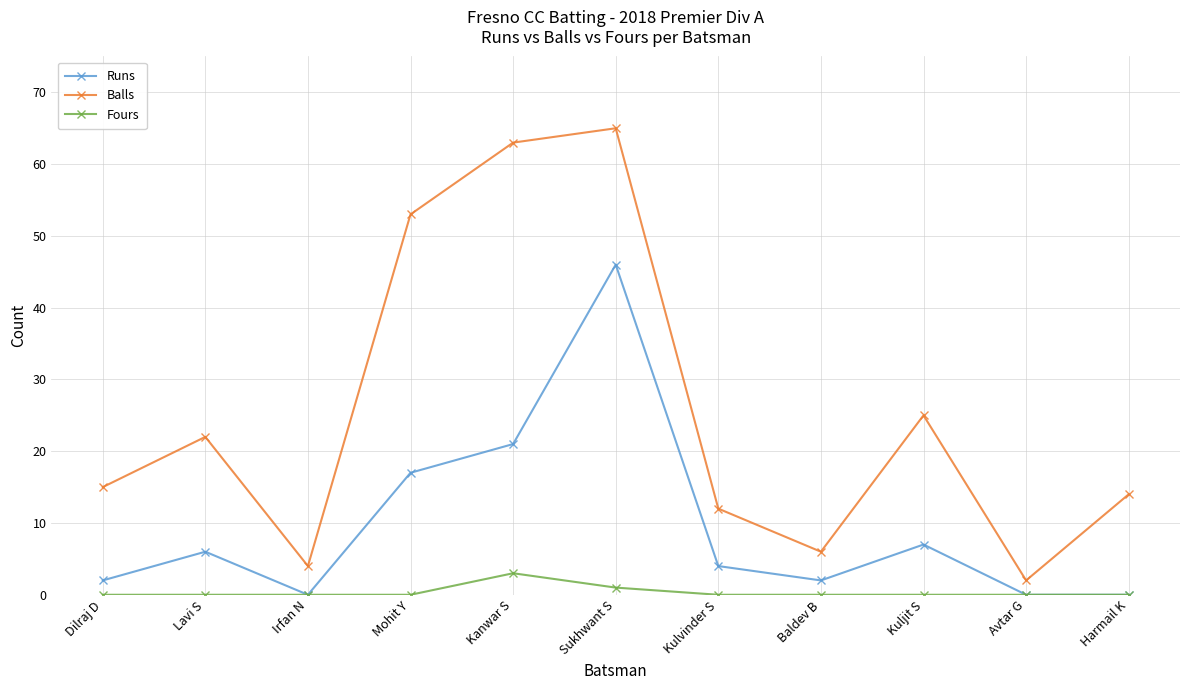

Reading left to right, list all the values displayed in this chart.

Runs: 2	6	0	17	21	46	4	2	7	0	0
Balls: 15	22	4	53	63	65	12	6	25	2	14
Fours: 0	0	0	0	3	1	0	0	0	0	0